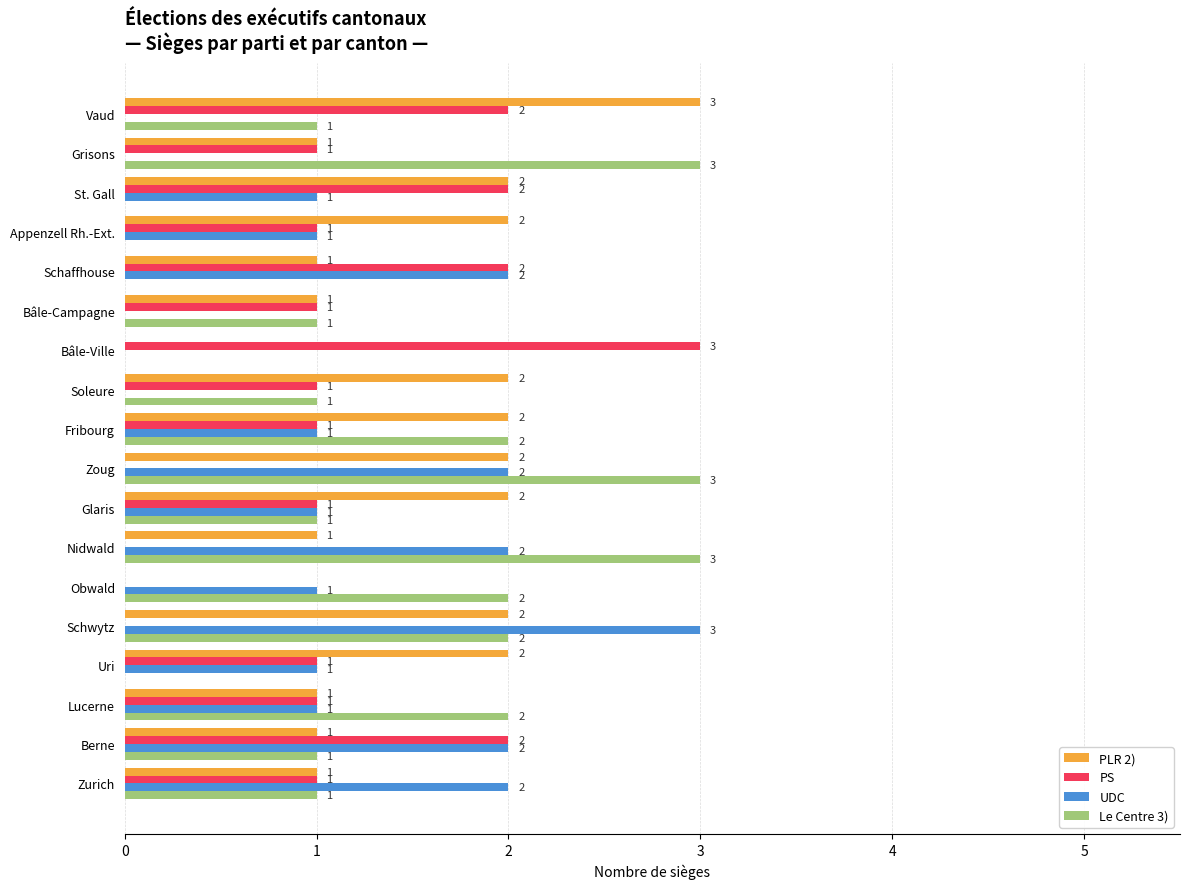

How many categories are shown in the chart?

18